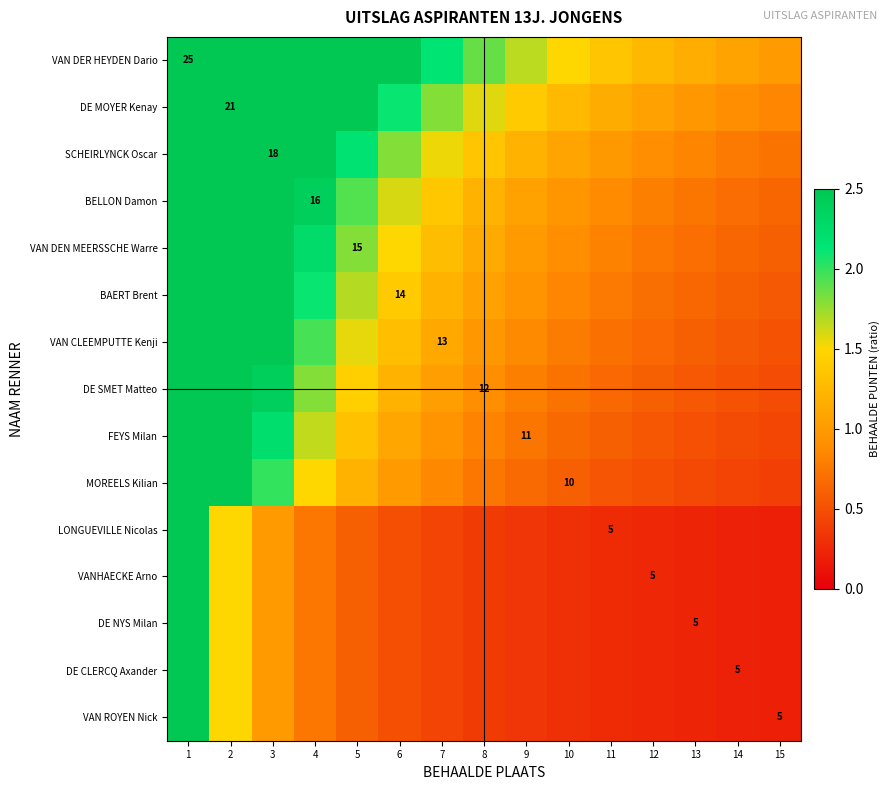

At how many categories does at least one series exceed 3?

4